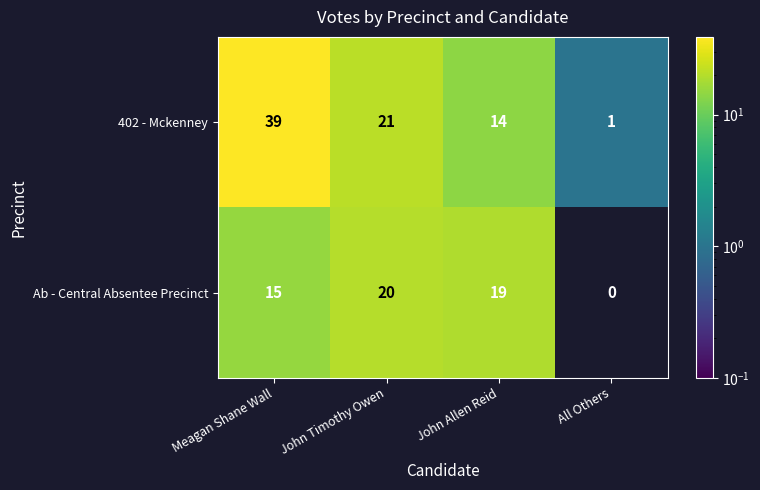

How many categories are shown in the chart?

4